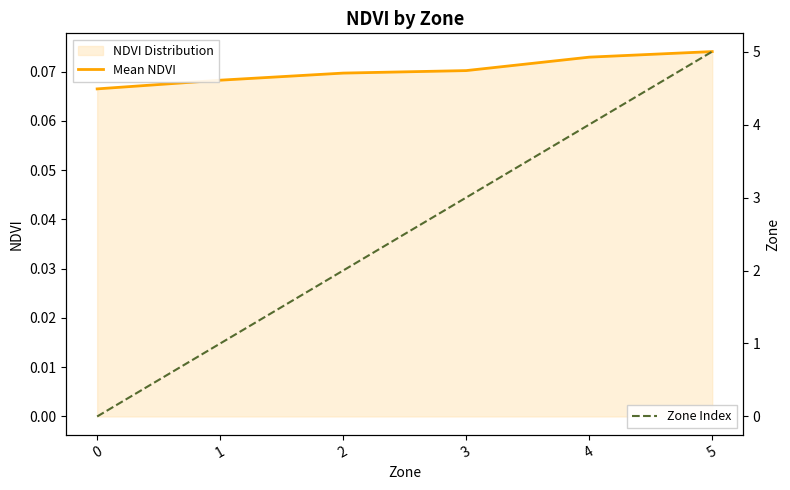

Count the Zone Index values in the range 1 to 4.

4